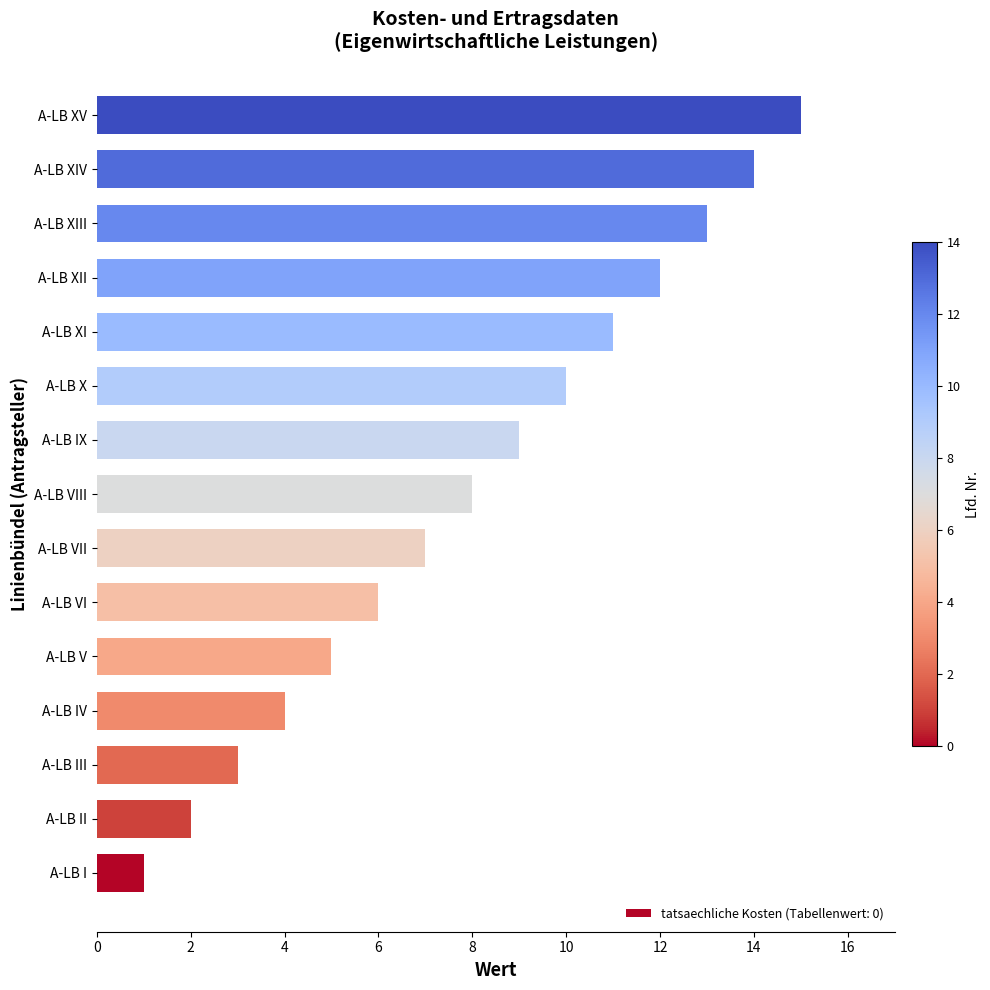

What is the ratio of the value at A-LB VI to the value at A-LB IX?

0.7